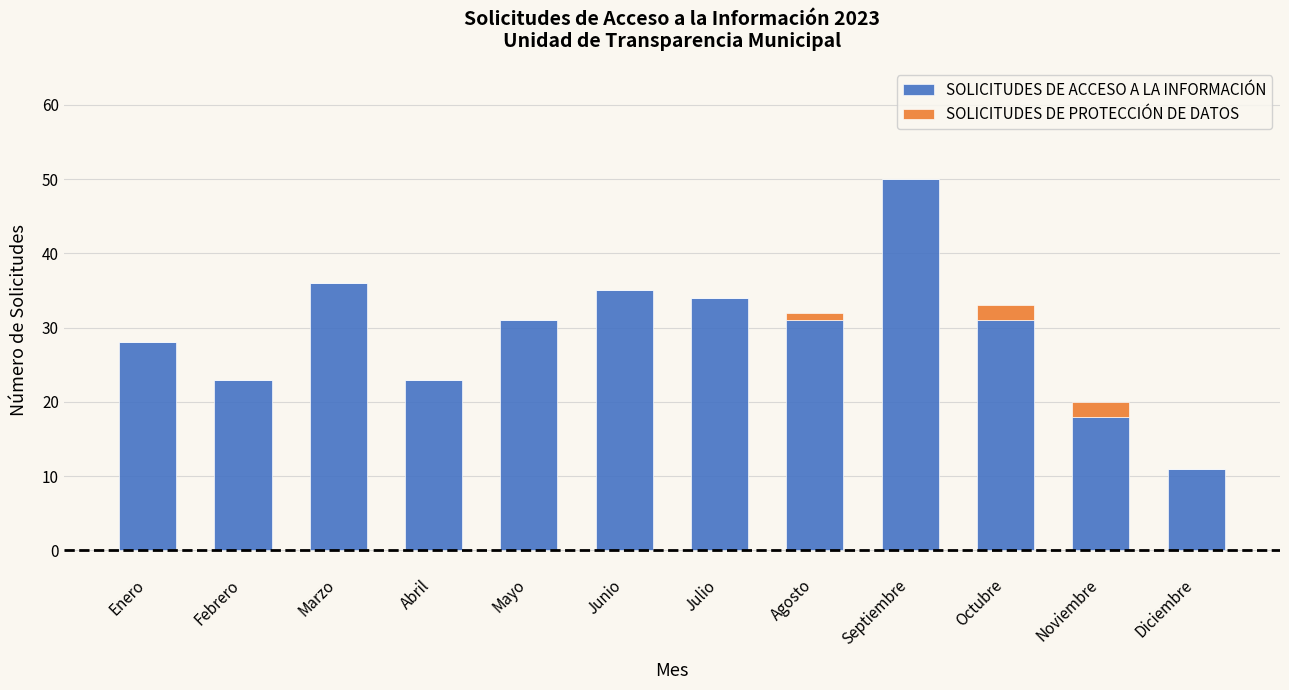

What is the sum of the SOLICITUDES DE ACCESO A LA INFORMACIÓN values at Junio and Abril?

58